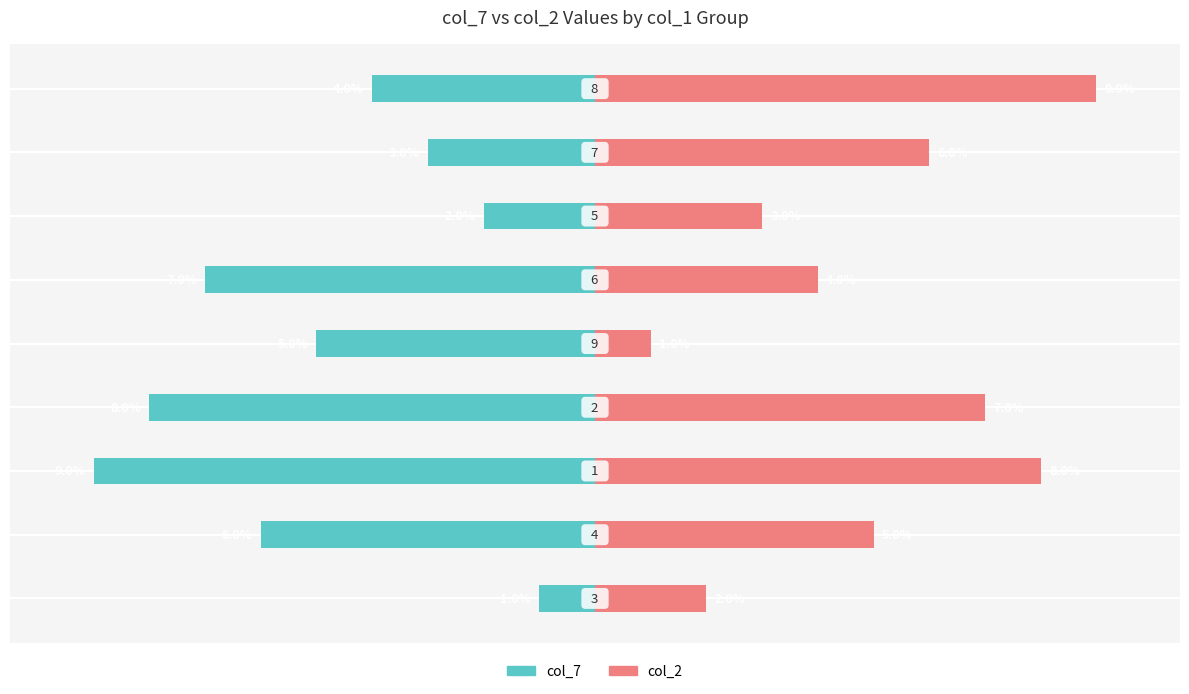

Between 4 and 6, which is larger?

6